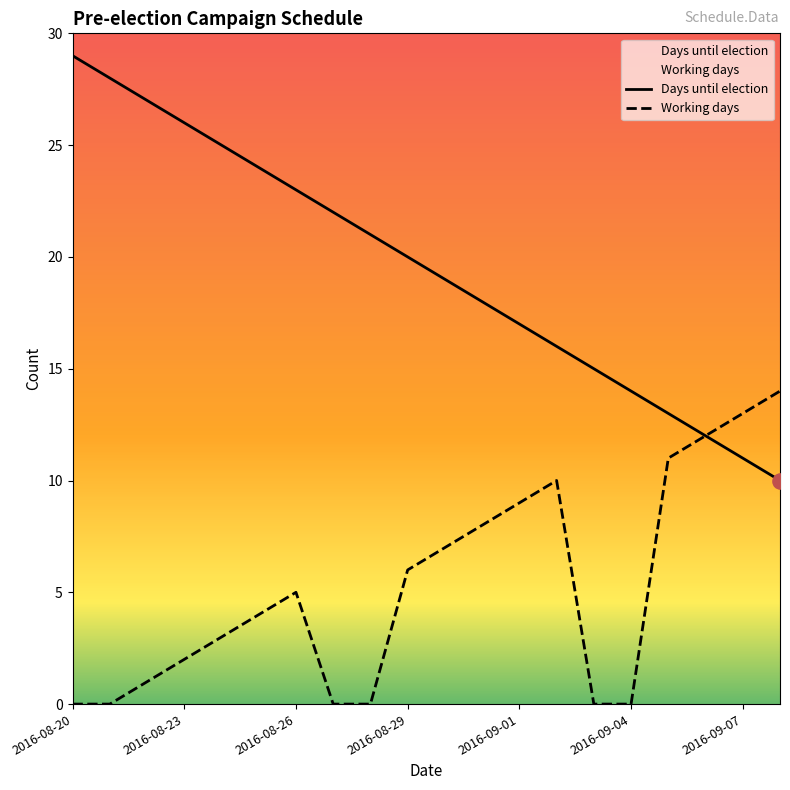

Is the value of Days until election at 2016-08-22 greater than the value of Working days at 2016-09-08?

Yes